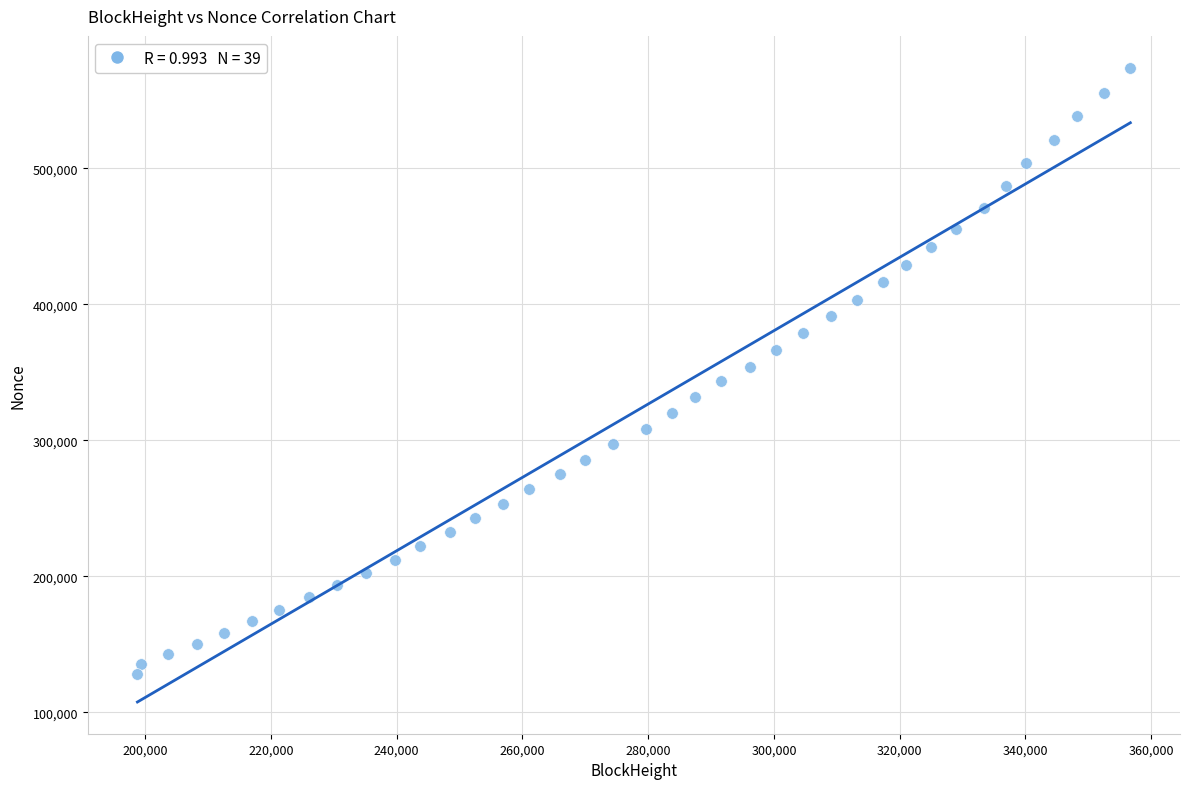

What is the range of X values (max minus min)?

157919